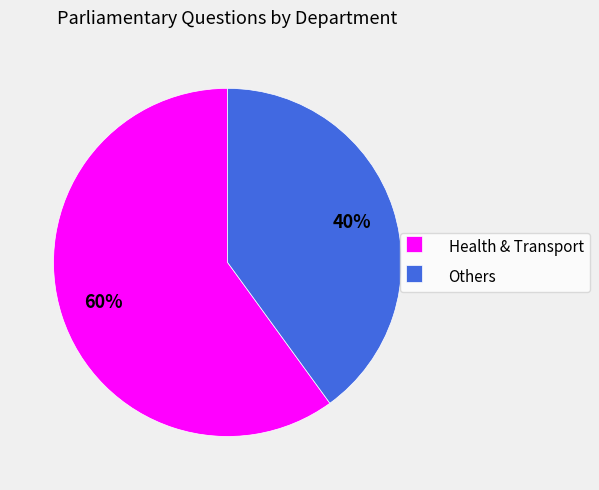

True or false: Others accounts for 29% of the total.

False